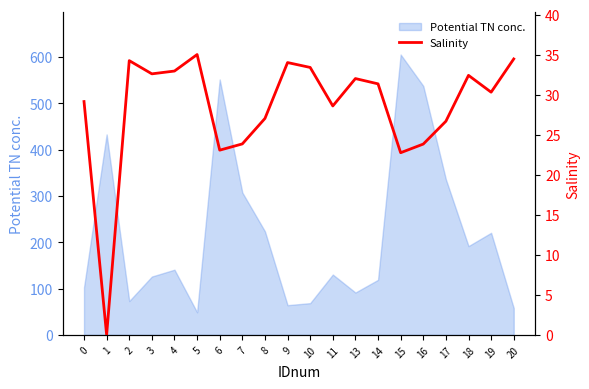

What is the maximum value for Potential TN conc.?

605.1